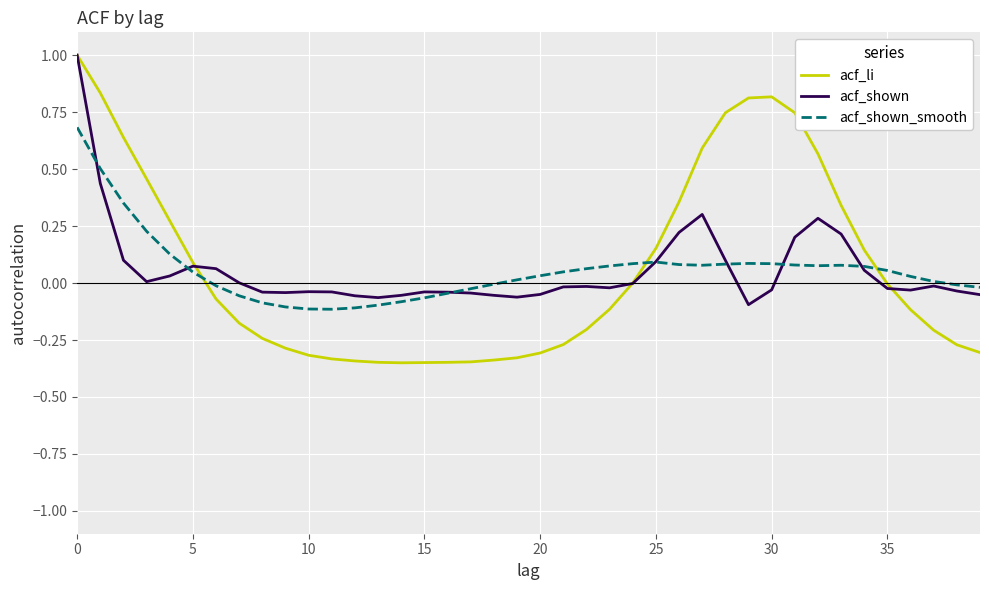

Count the number of categories in the chart.

40